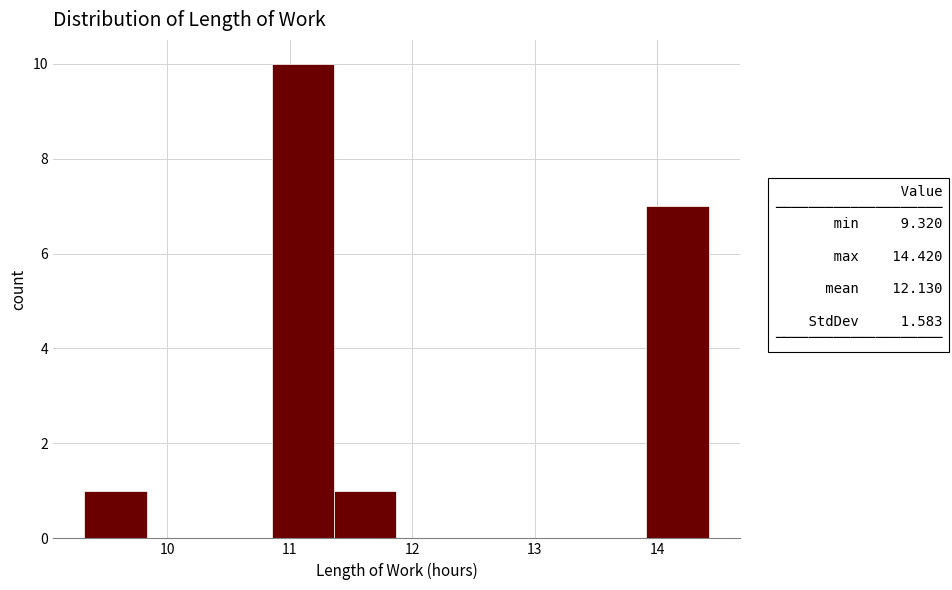

What is the height of the bar covering 9.32 to 9.83 on the x-axis? Neither the bar edges nor the heights are printed on the chart, so give them approximately, as read against the axes.

1